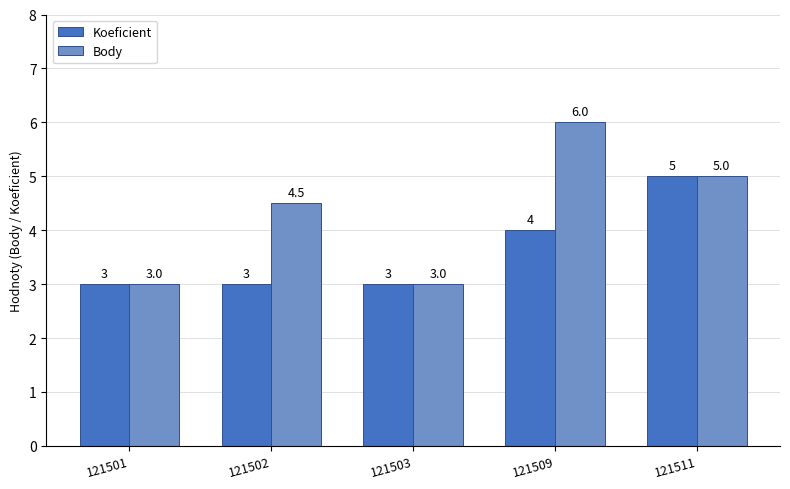

What is the minimum value for Koeficient?

3.0